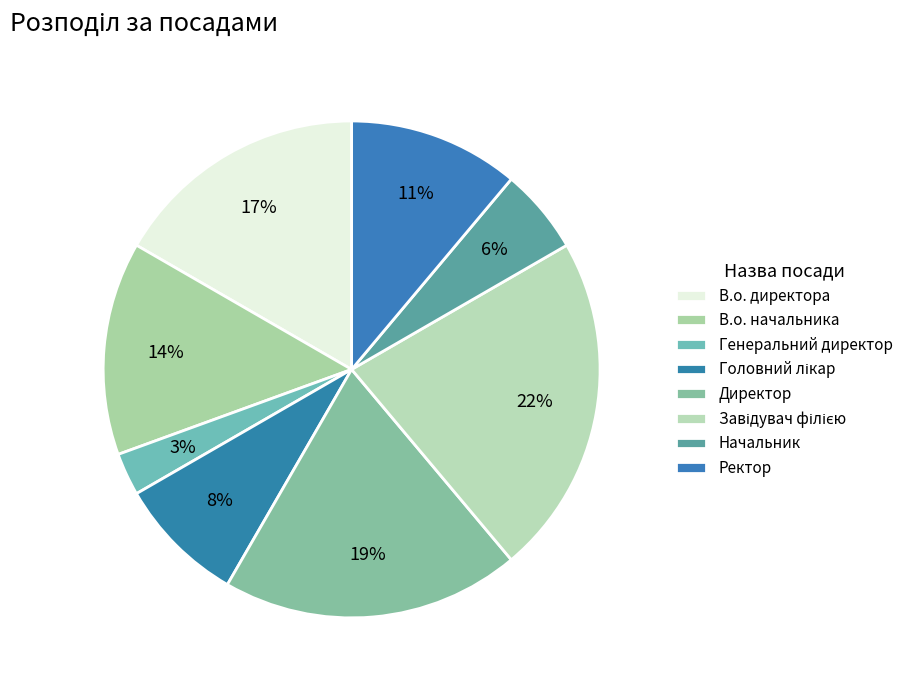

To the nearest percent, what is the difference between the largest and smallest slice percentages?

19%